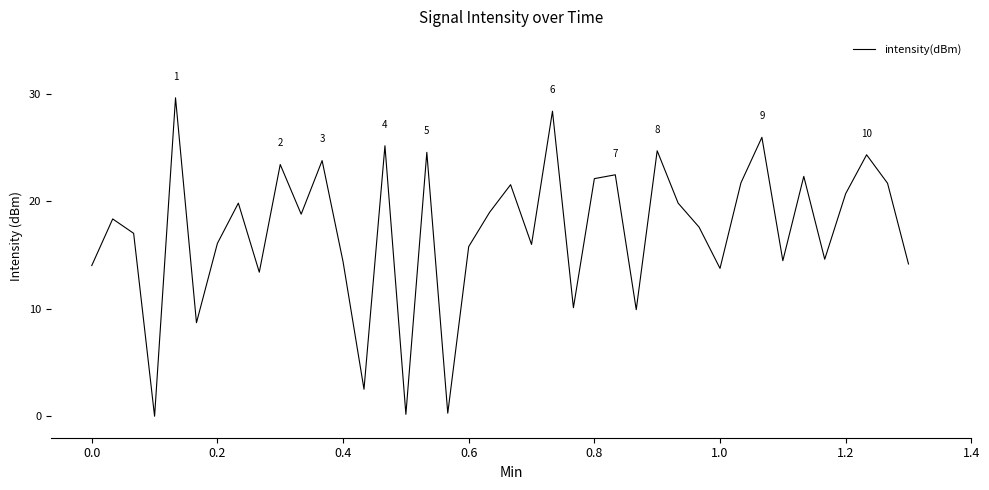

What is the maximum value shown in the chart?

29.6